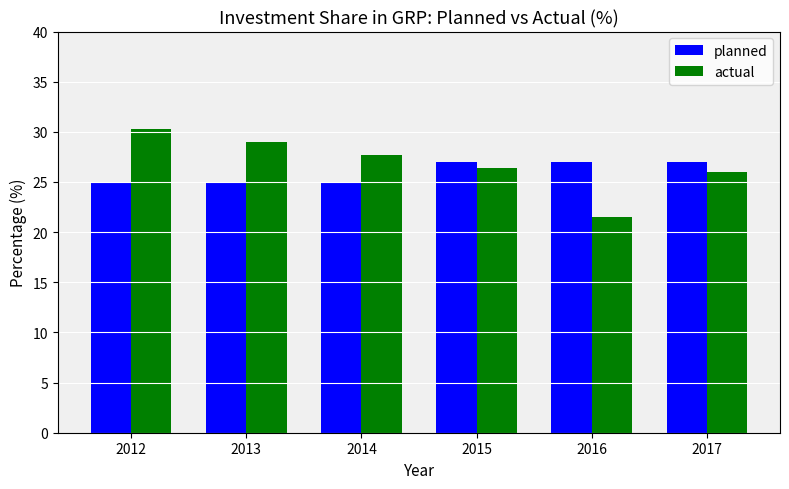

List the series in order of their peak value, highest first.

actual, planned